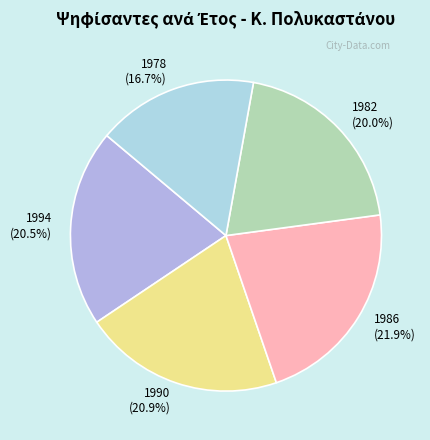

What is the smallest slice in the pie chart?

1978